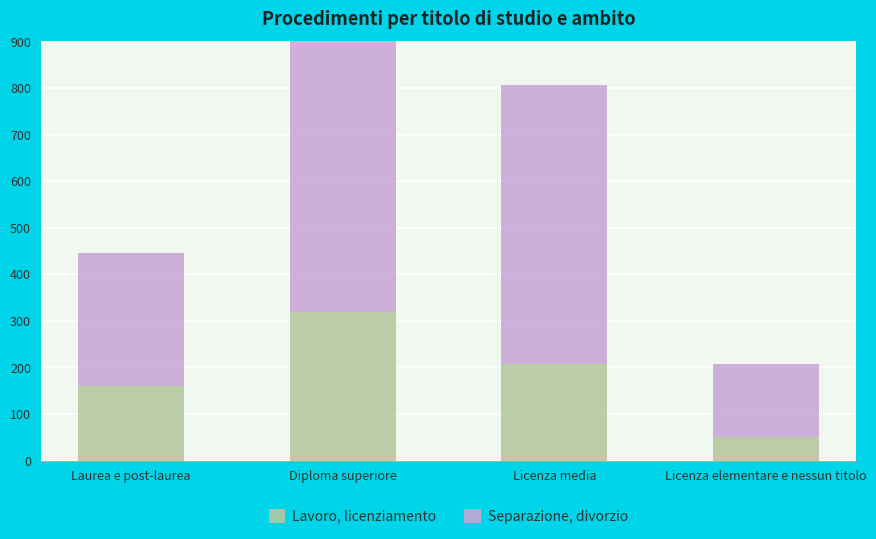

Rank the series by their maximum value, from lowest to highest.

Lavoro, licenziamento, Separazione, divorzio